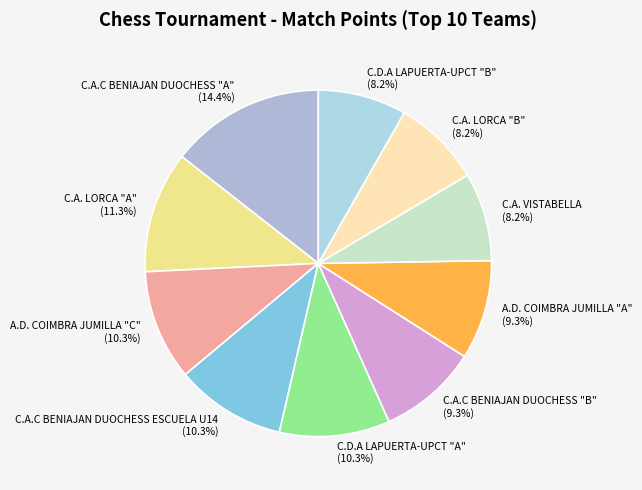

To the nearest percent, what percentage of the pie is C.A.C BENIAJAN DUOCHESS "A"?

14%